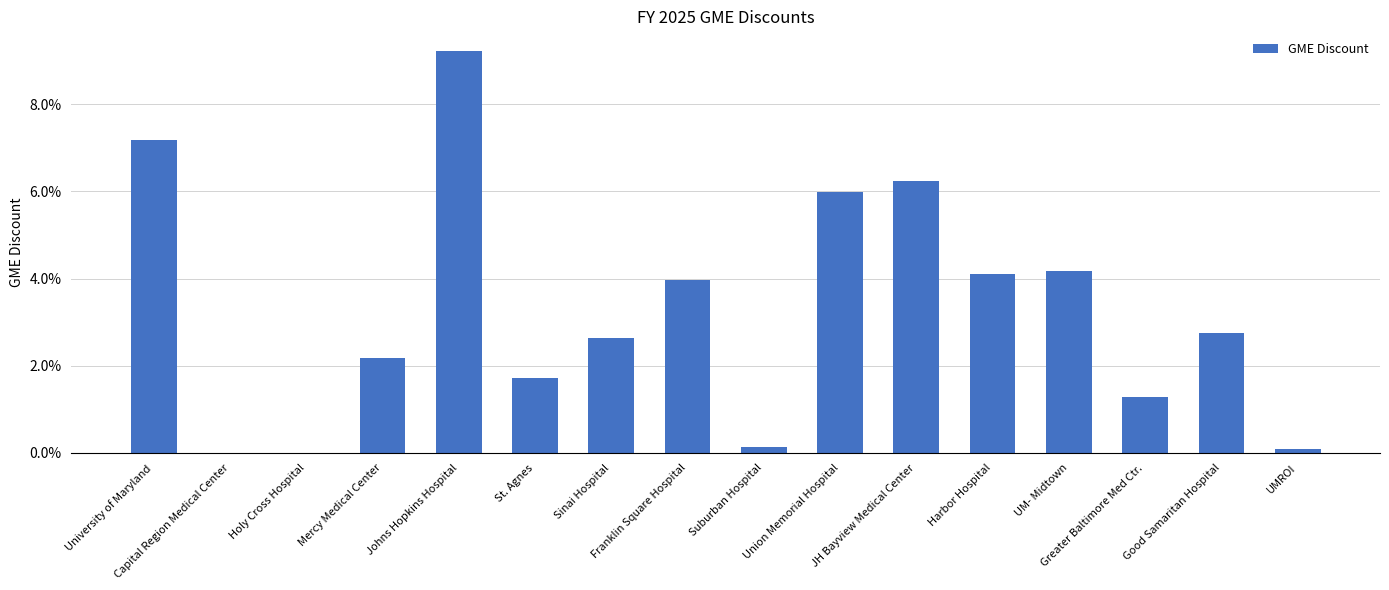

What is the sum of all values?

0.5